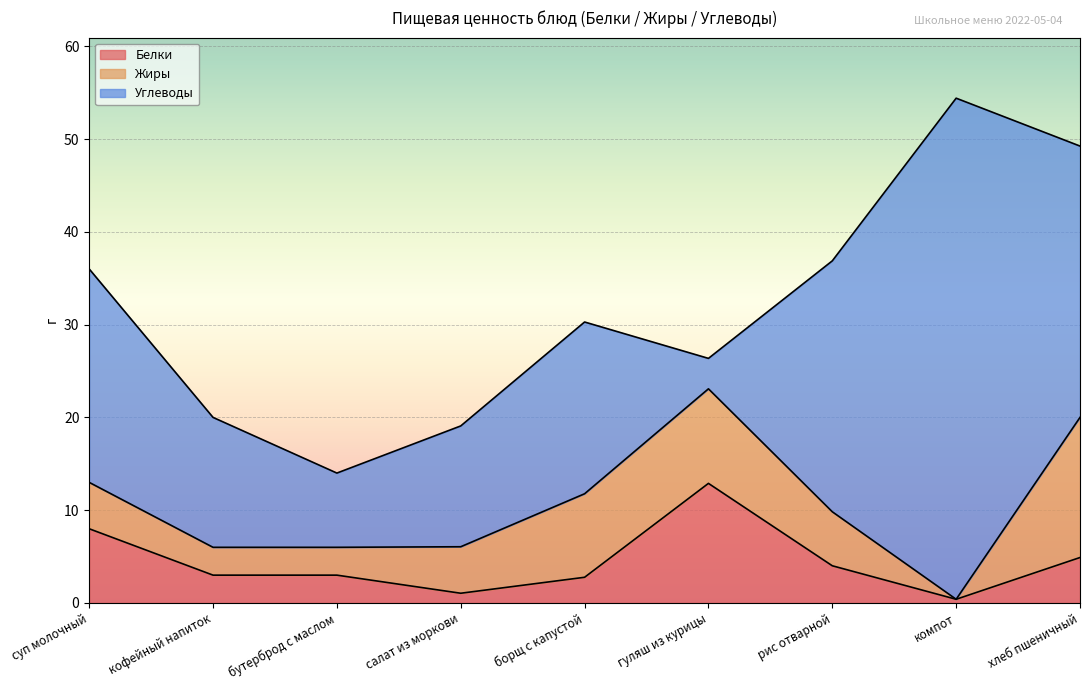

Between which two adjacent categories do Жиры and Белки first intersect?

борщ с капустой and гуляш из курицы